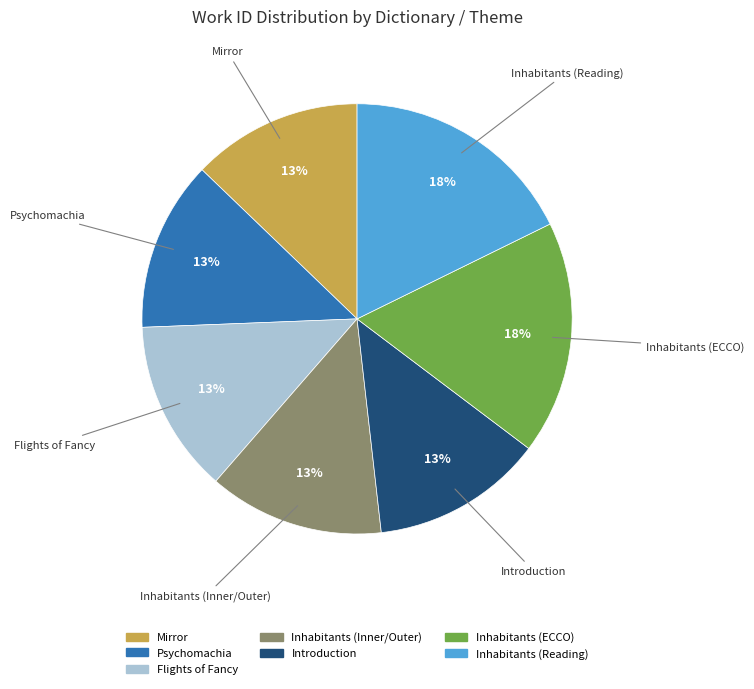

What percentage is the Flights of Fancy slice, to the nearest percent?

13%